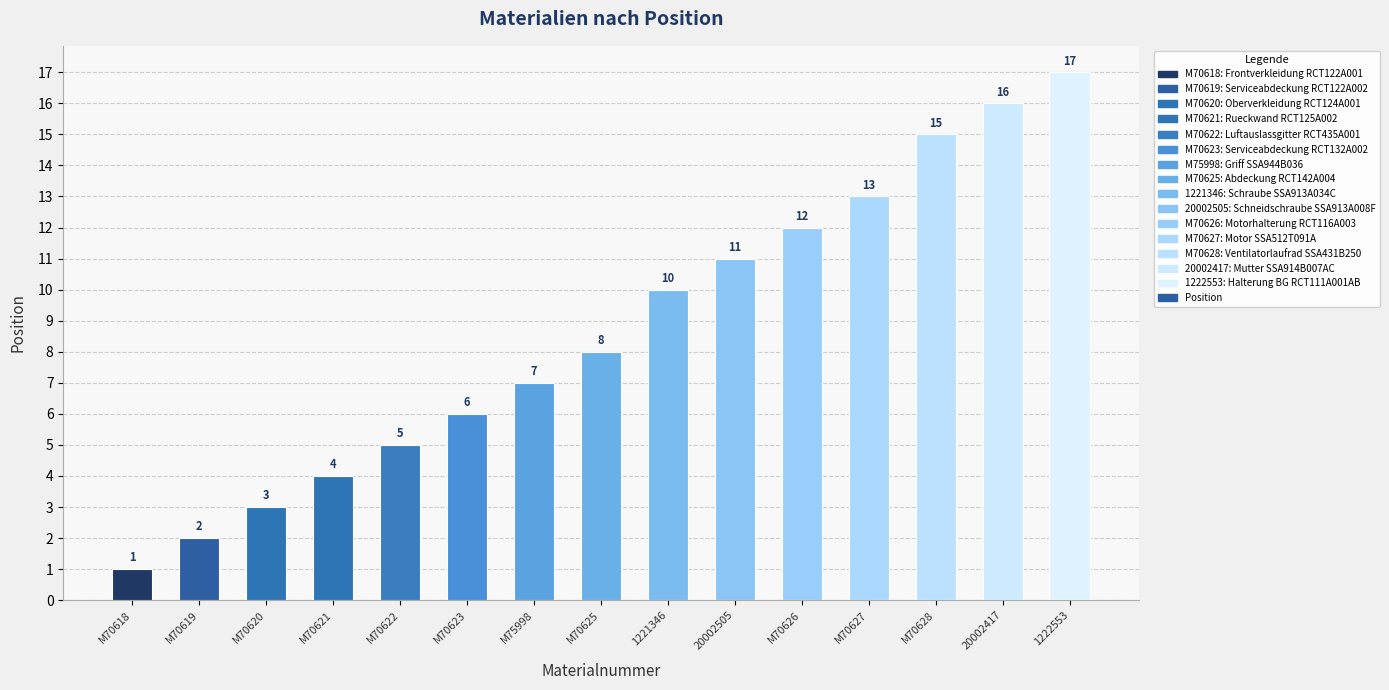

What is the change in value from M70625 to M70627?

+5